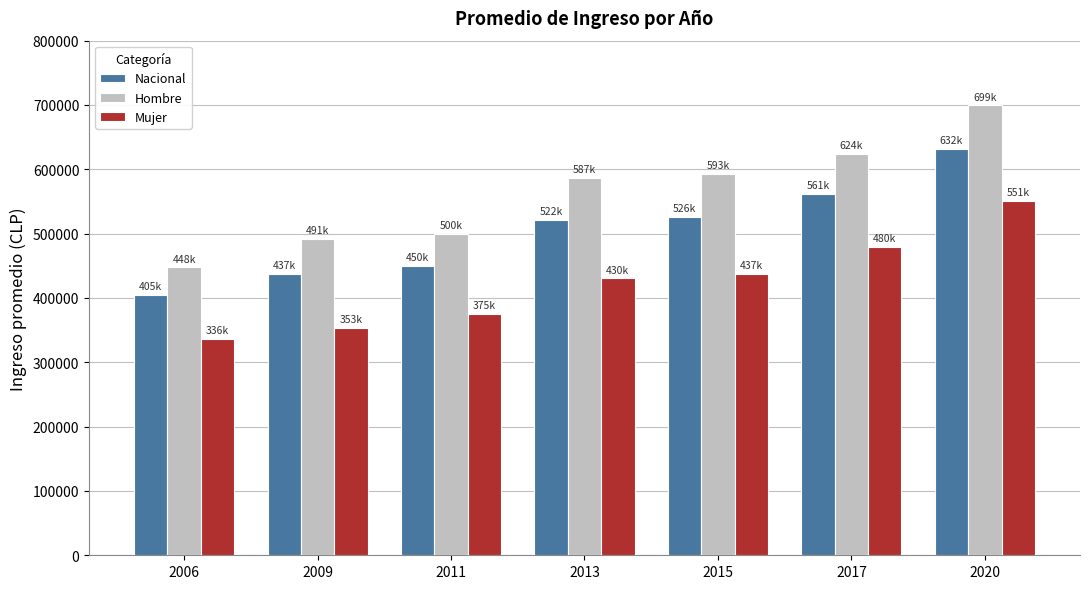

What are all the series names shown in the legend?

Nacional, Hombre, Mujer